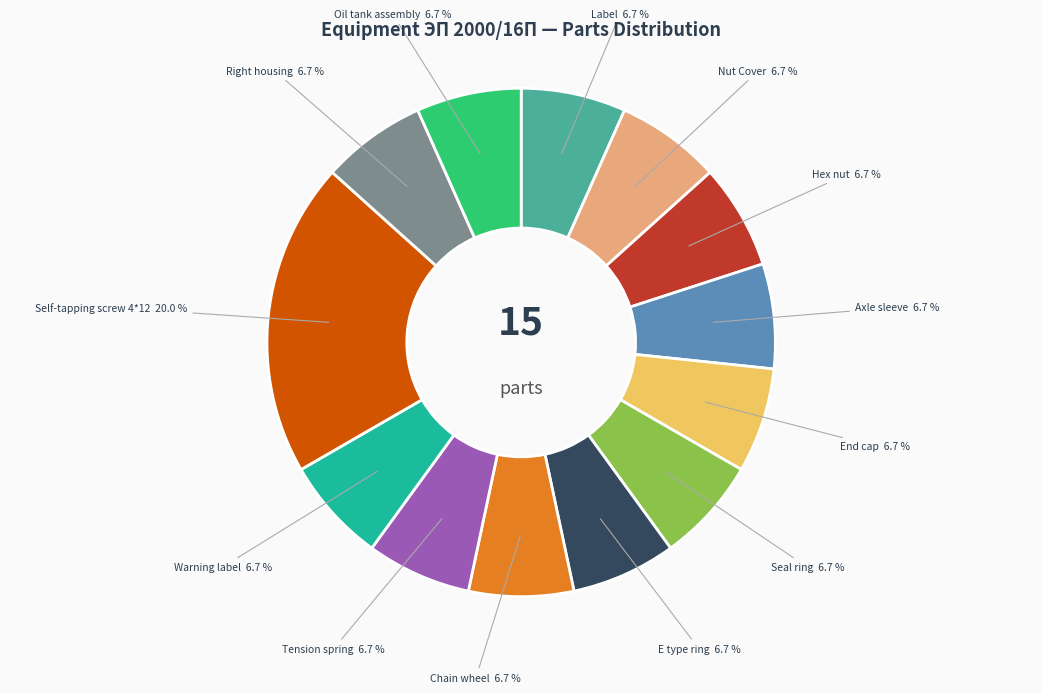

Approximately how many times larger is the value at Self-tapping screw 4*12 compared to Warning label?

3.0